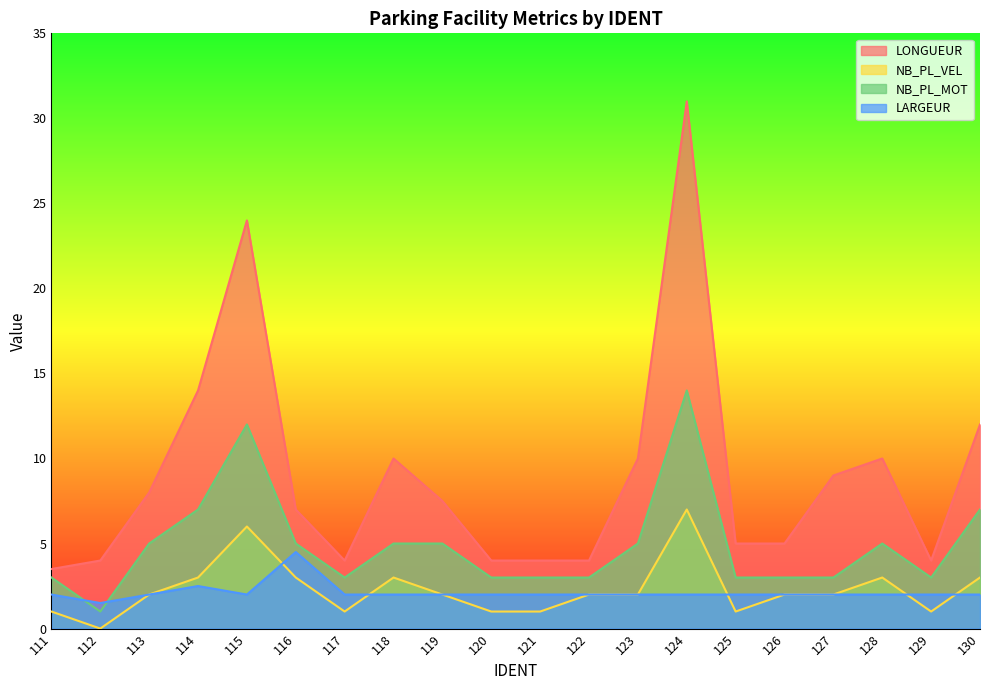

How many data points in LONGUEUR are above 7?

10